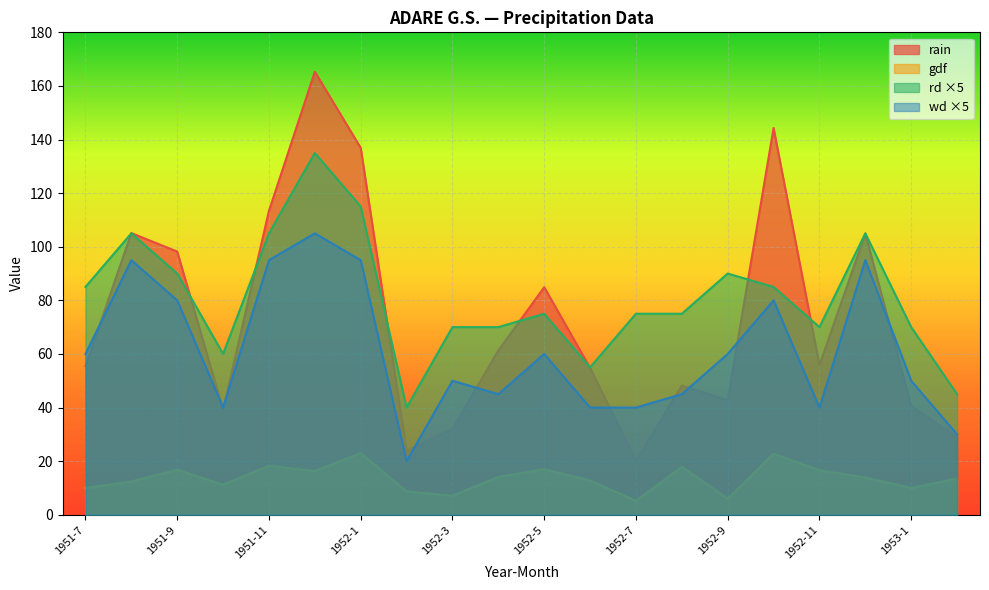

At which category is the sum across all series the highest?

1951-12